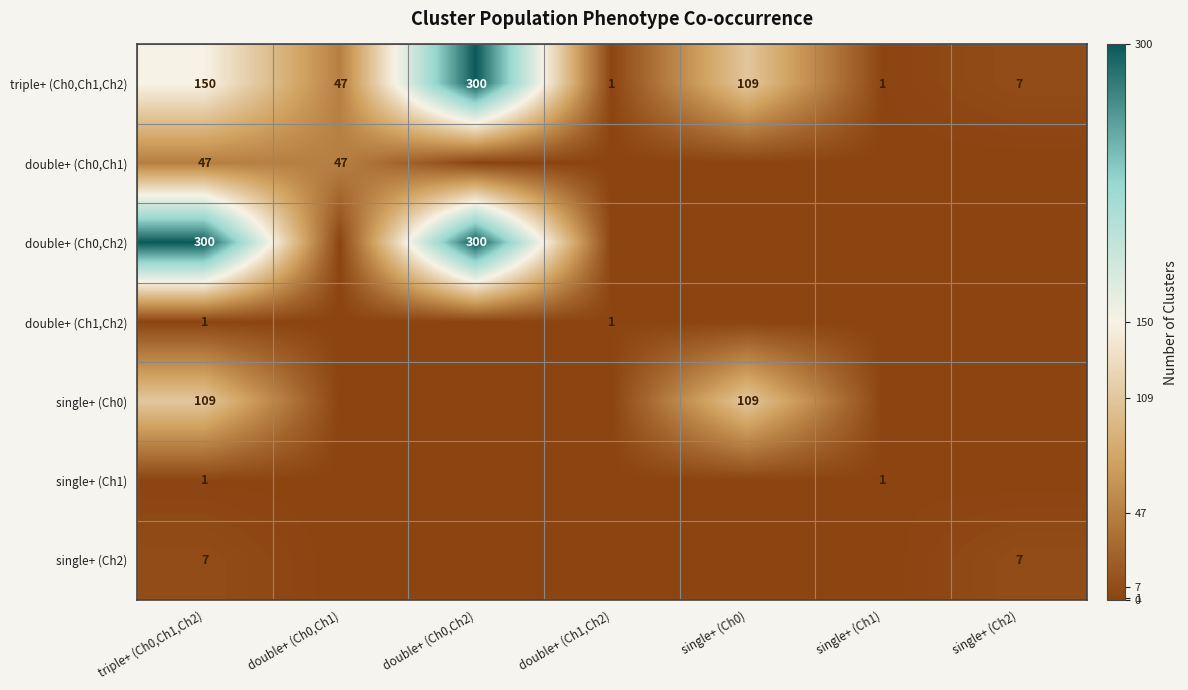

What is the average value of the triple+ (Ch0,Ch1,Ch2) series?

88